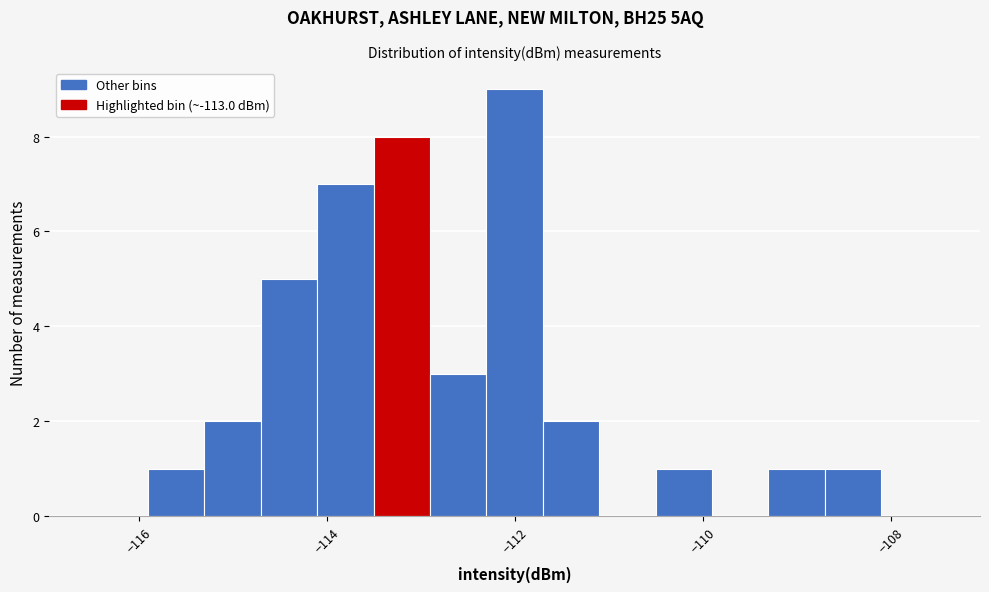

Read against the x-axis, roughly where is the centre of the tallest bar?

-112.0